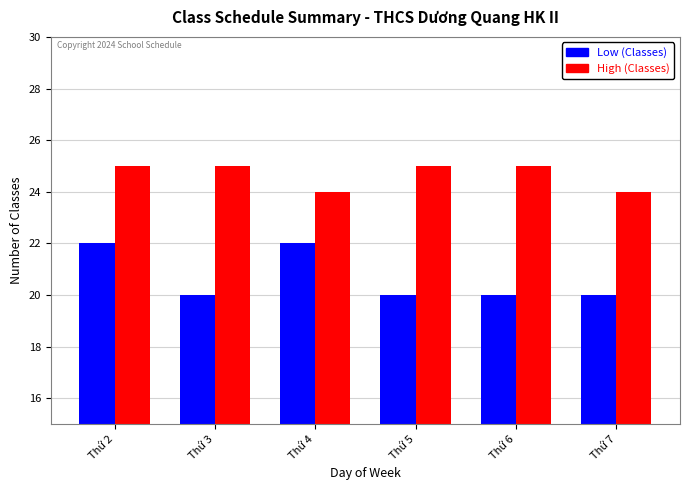

What is the sum of all High (Classes) values?

148